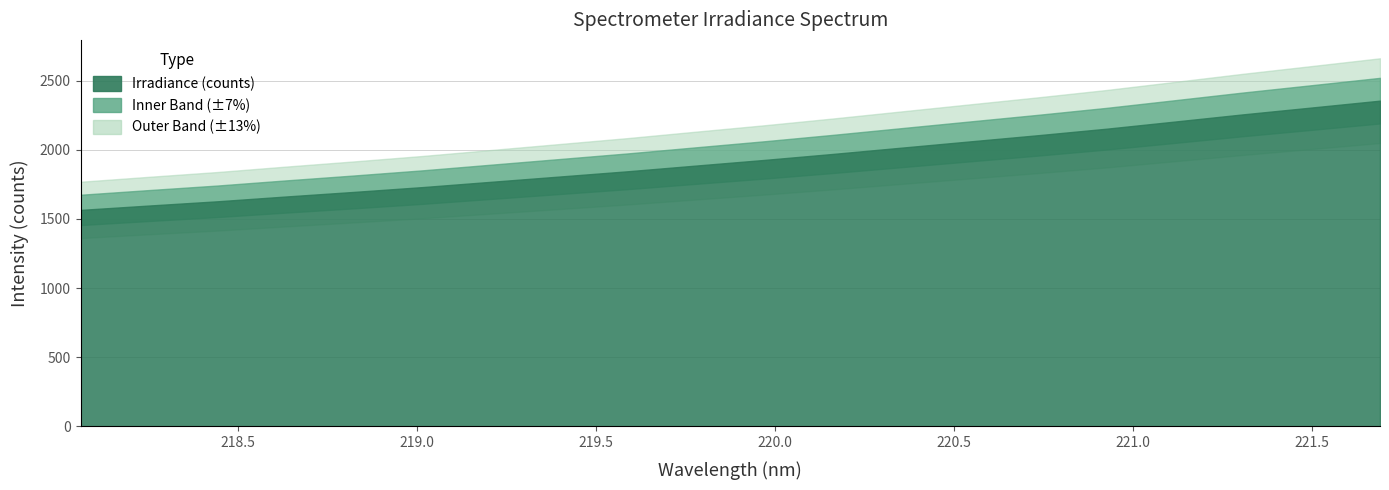

Between 218.0596 and 219.589, which is larger?

219.589